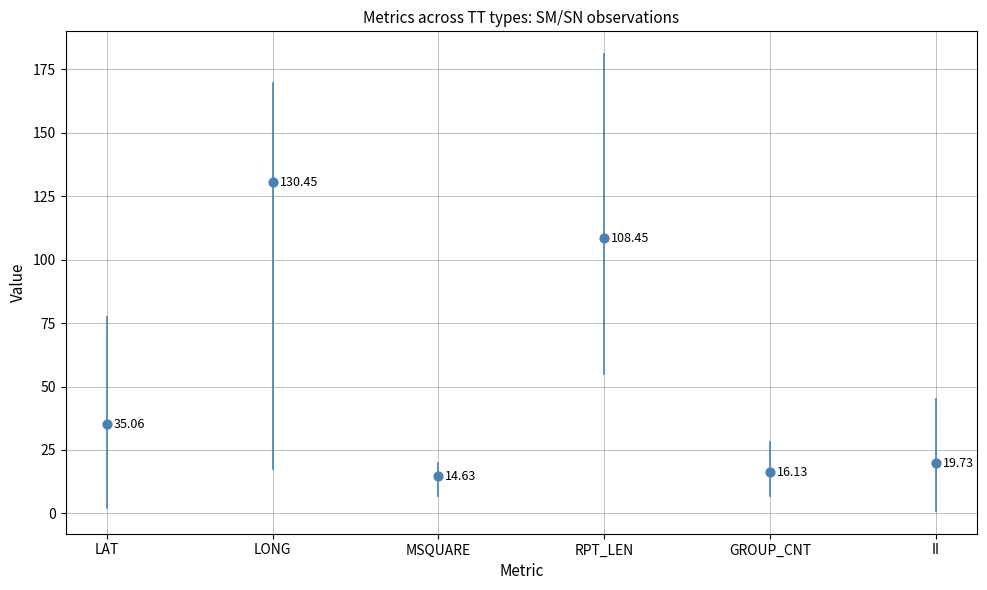

What is the average Y value?

54.1